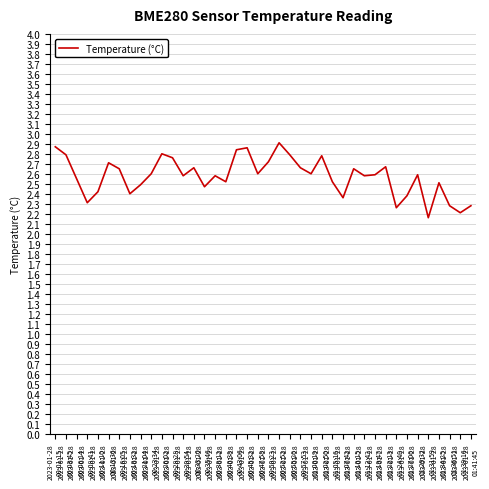

Is this an area chart (filled region under the line)?

No